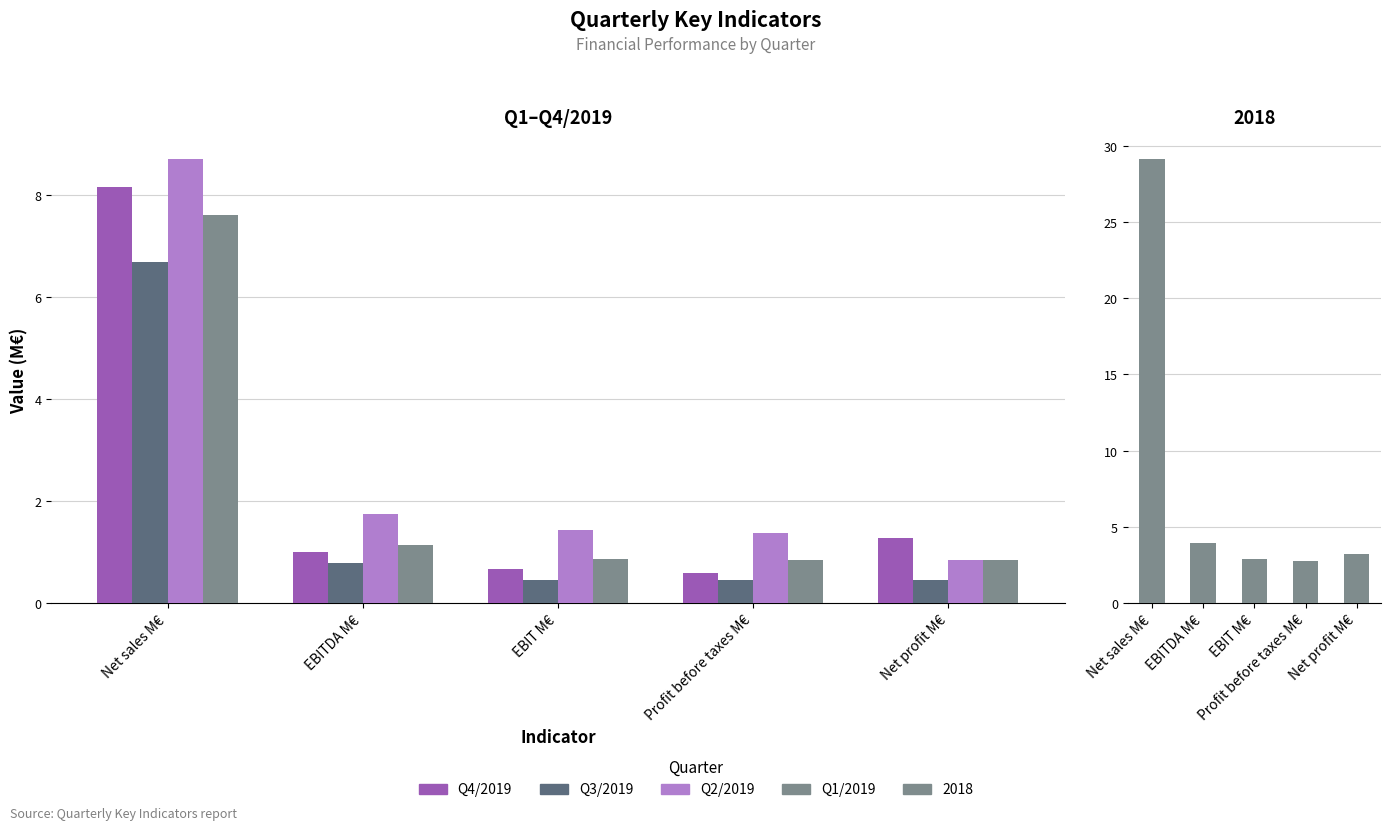

The value of Q3/2019 at Profit before taxes M€ is 0.6. True or false?

False